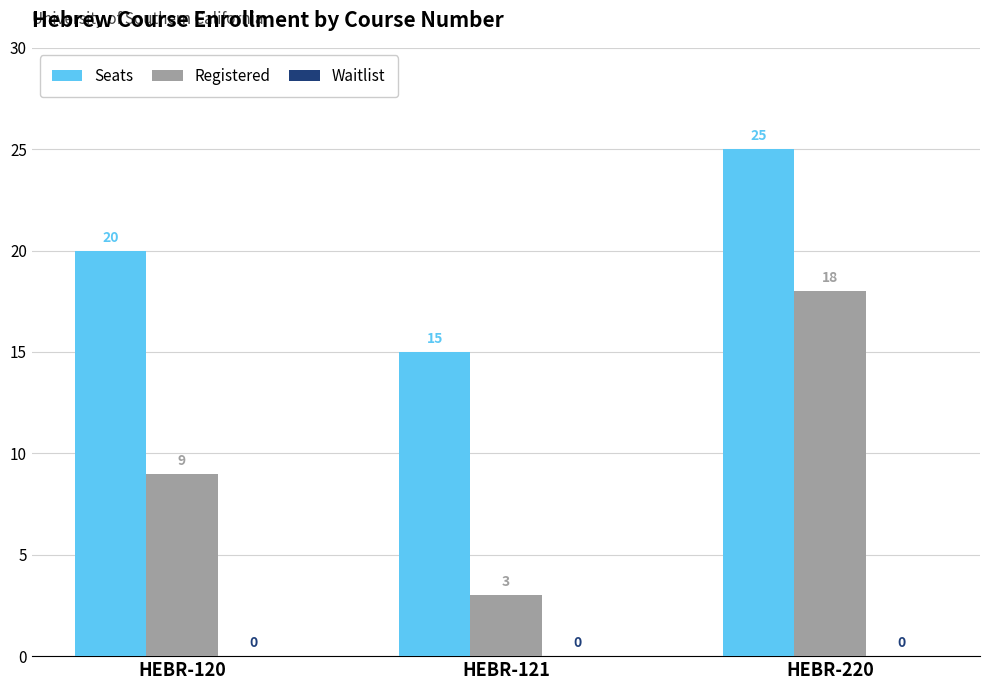

What is the average value of the Registered series?

10